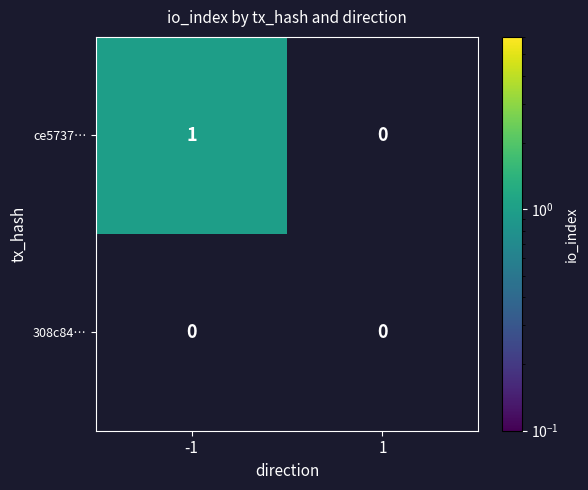

How many data points does each series have?

2